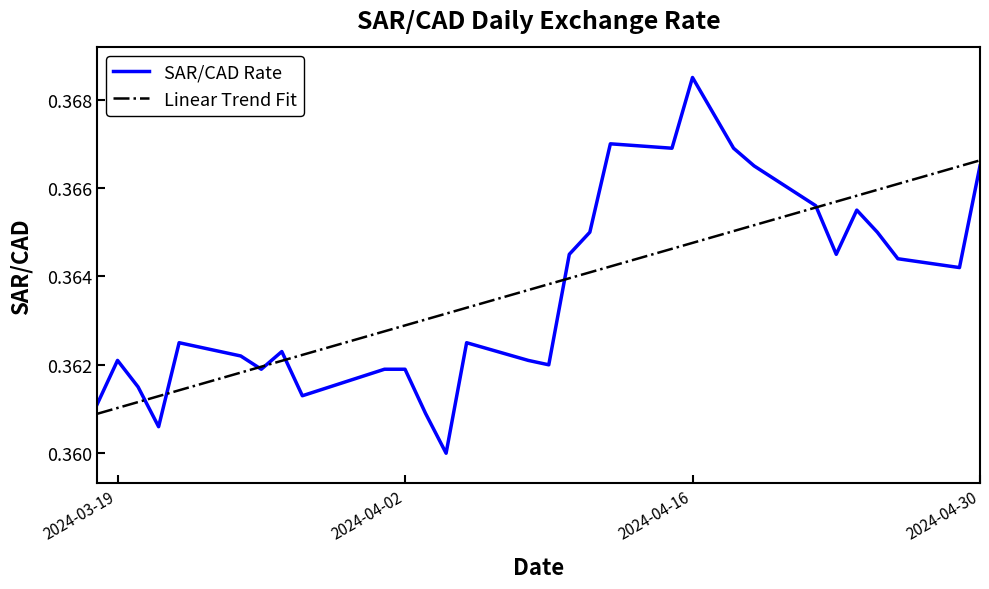

Where is the data nearest to the value 0?

2024-04-04